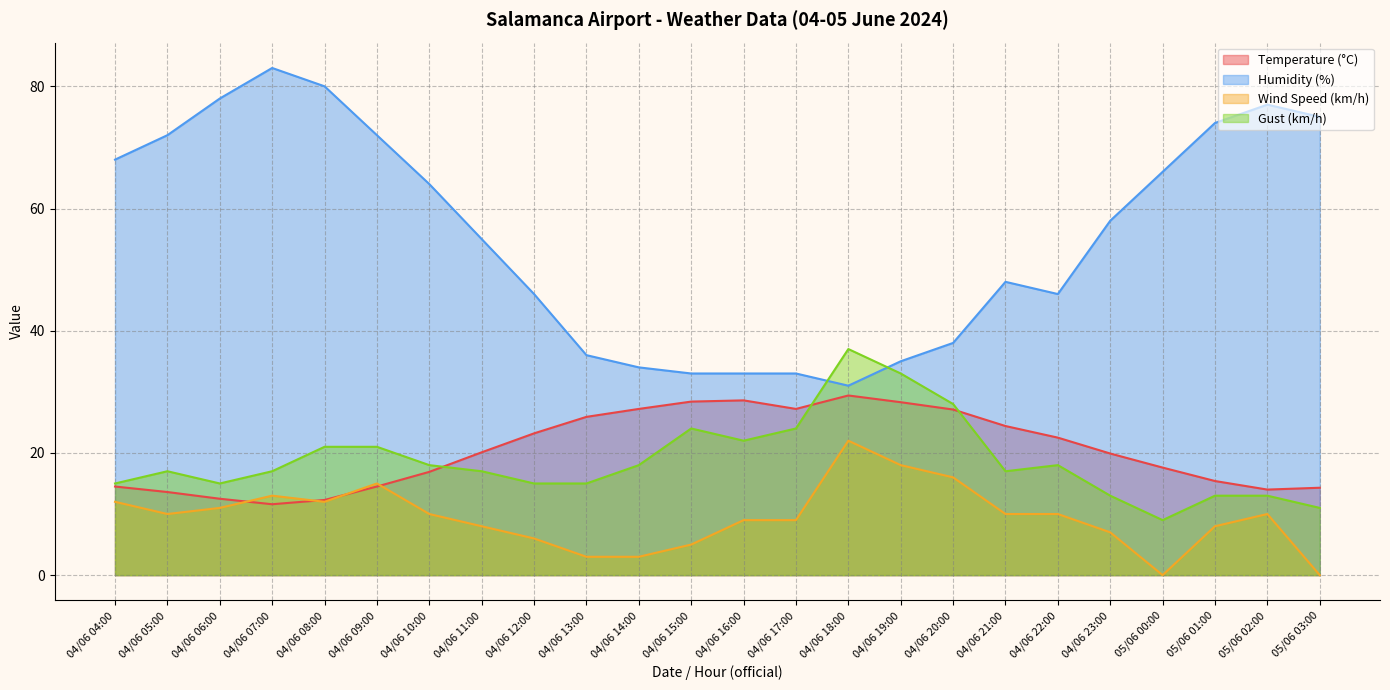

At 04/06 13:00, list the series in order from largest to smallest.

Humidity (%), Temperature (°C), Gust (km/h), Wind Speed (km/h)